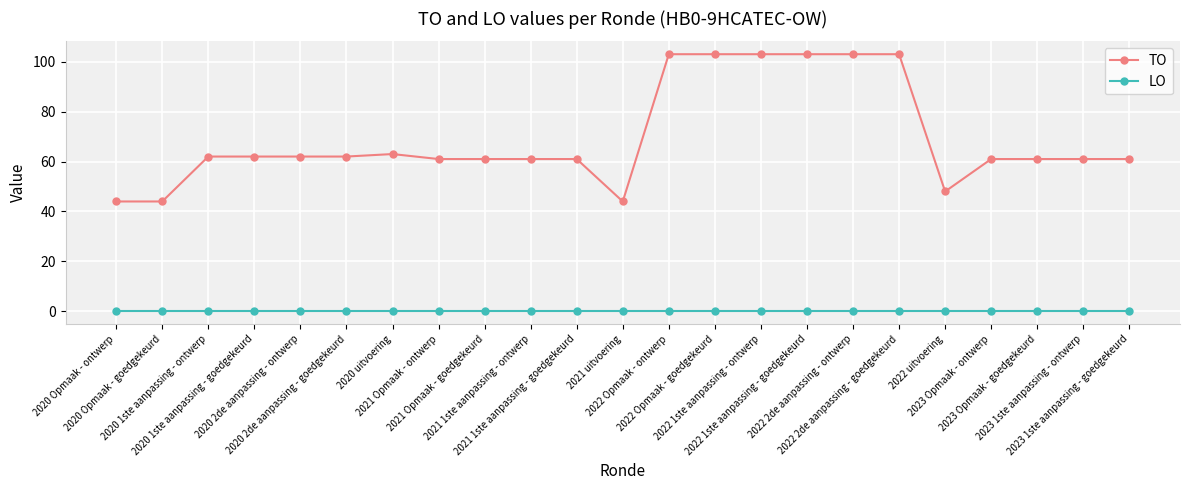

List the series in order of their peak value, highest first.

TO, LO